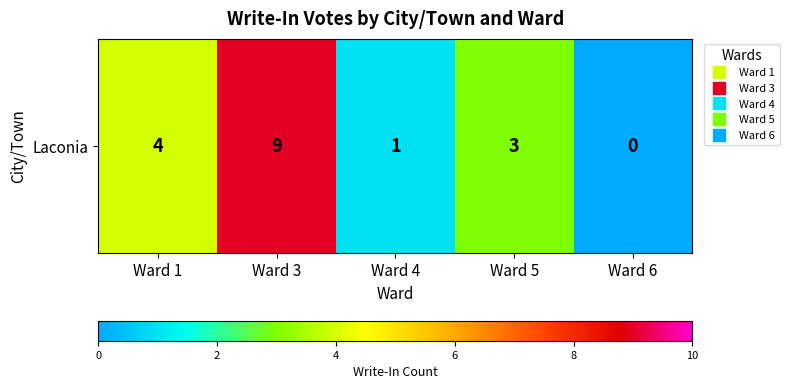

Reading right to left, transcribe all the data shown in this chart.

Ward 6=0	Ward 5=3	Ward 4=1	Ward 3=9	Ward 1=4